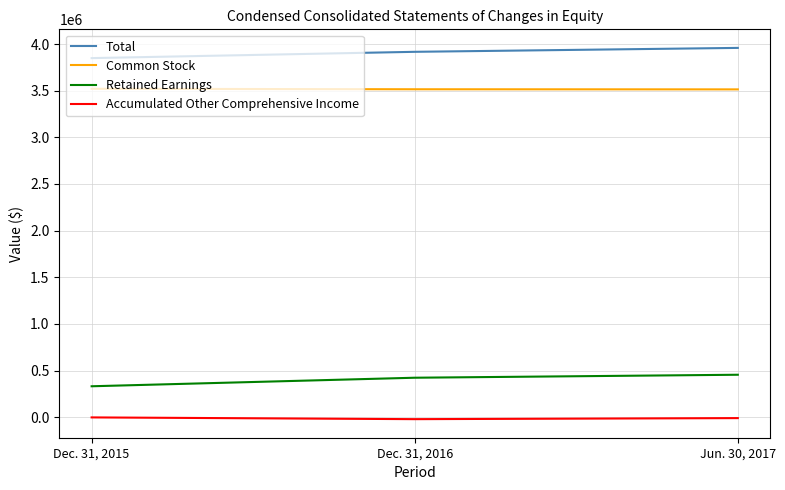

The value of Common Stock at Jun. 30, 2017 is 3514094. True or false?

True